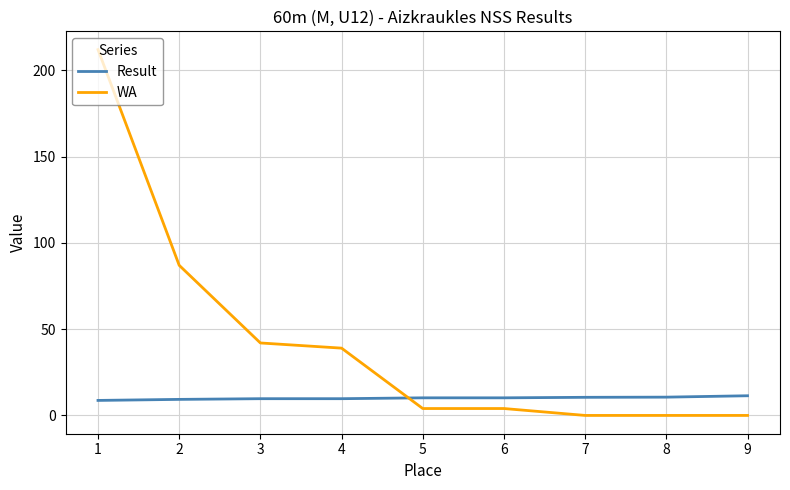

The WA series shows 115.9 at 7. True or false?

False